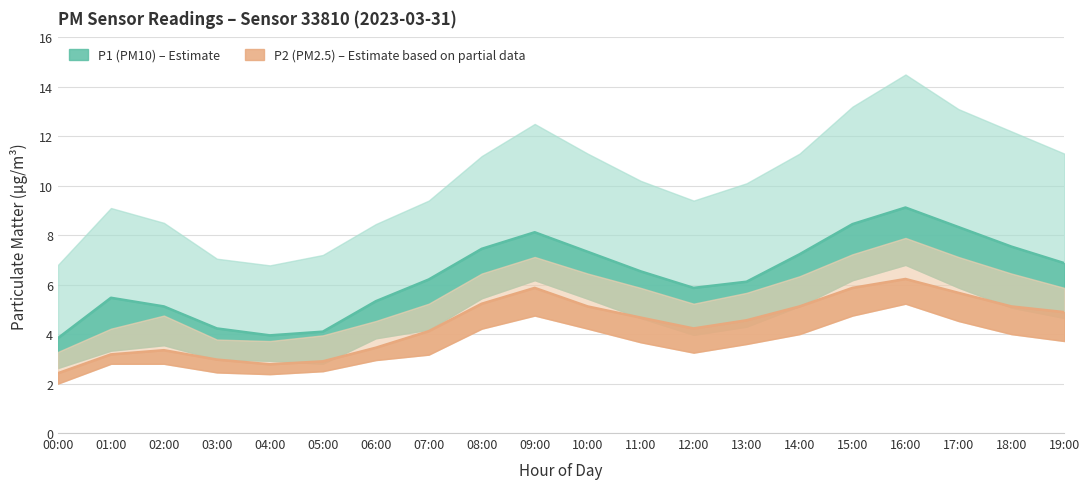

Is the value of P2 at 06:00 greater than the value of P1 at 06:00?

No